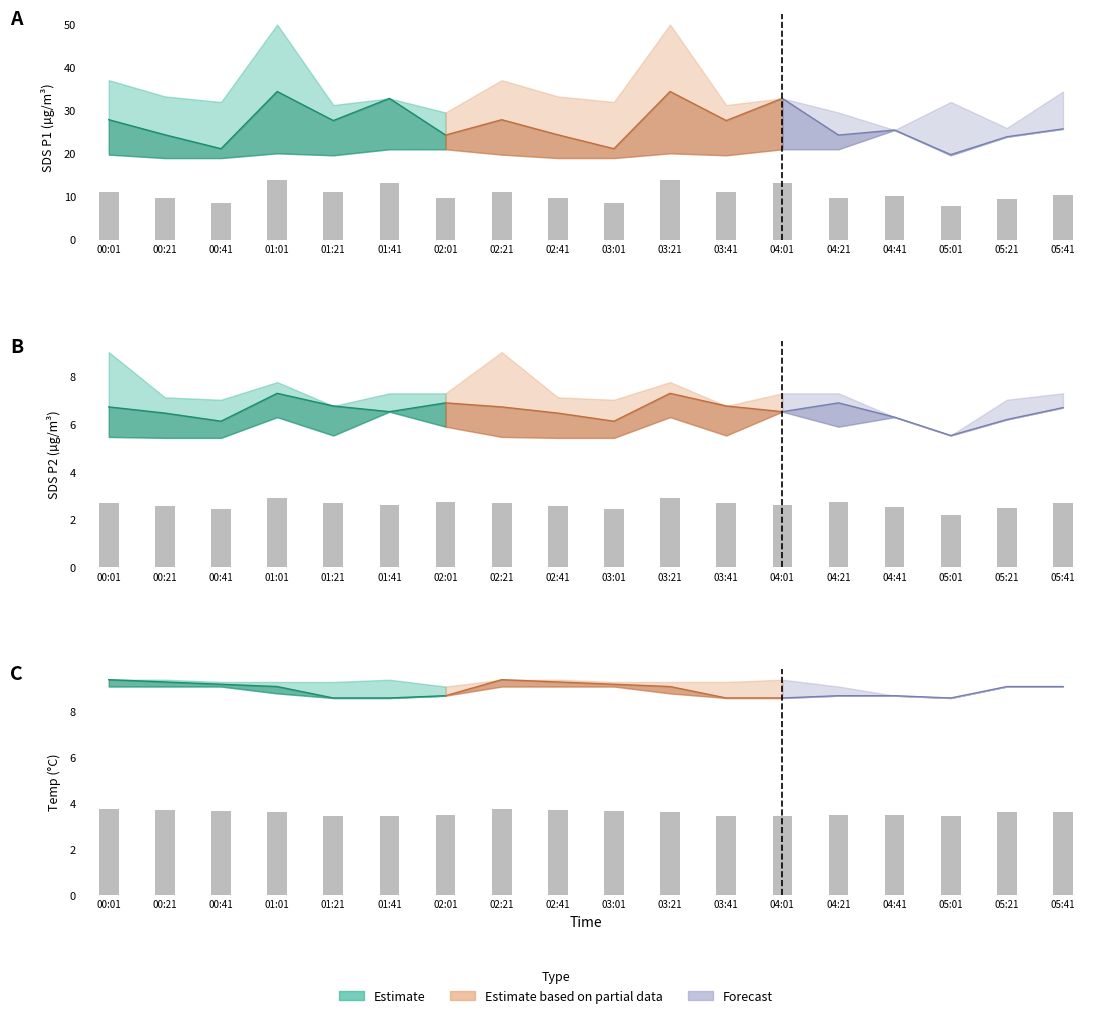

What is the difference between the second highest and second lowest values in the Temp series?

0.3